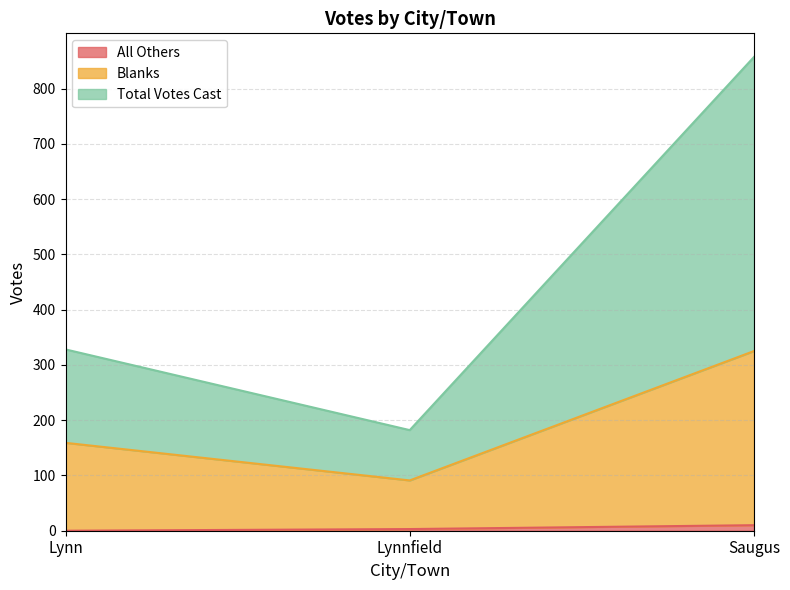

What is the highest value of the Blanks series?

325